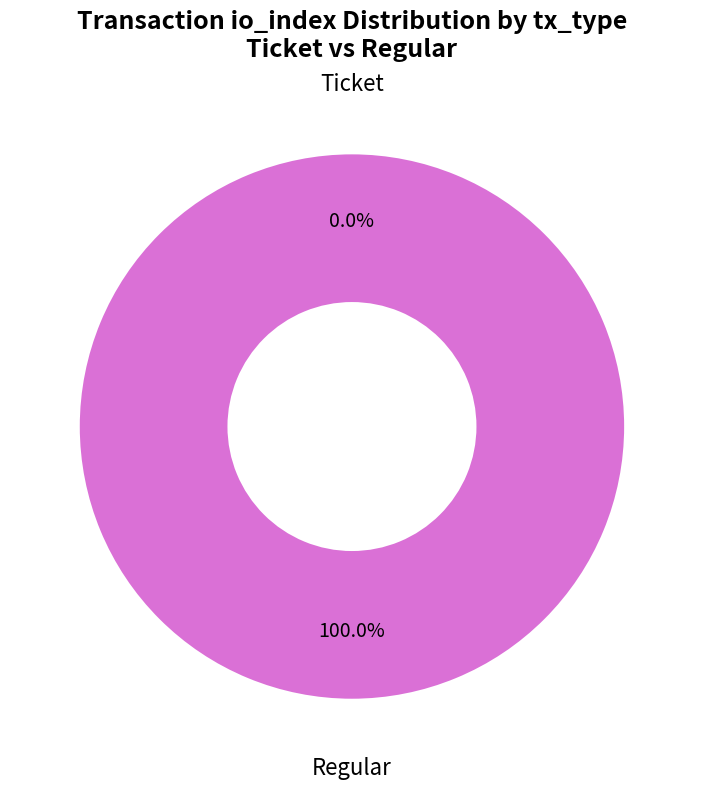

Which category has the smallest portion of the pie?

Ticket